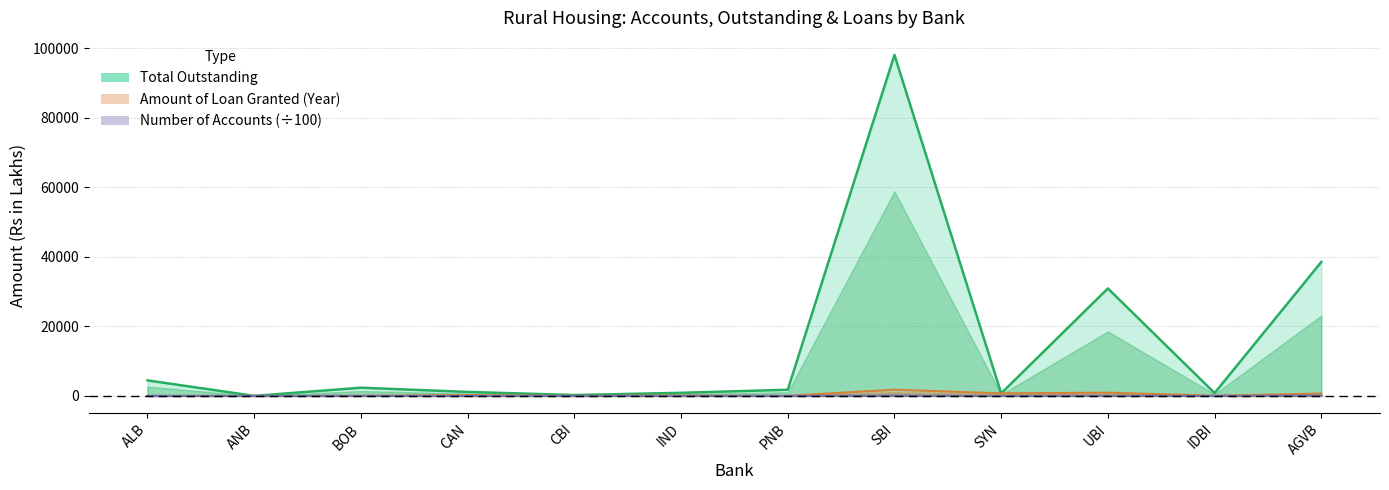

Rank the categories by Total Outstanding value from lowest to highest.

ANB, CBI, SYN, IDBI, IND, CAN, PNB, BOB, ALB, UBI, AGVB, SBI